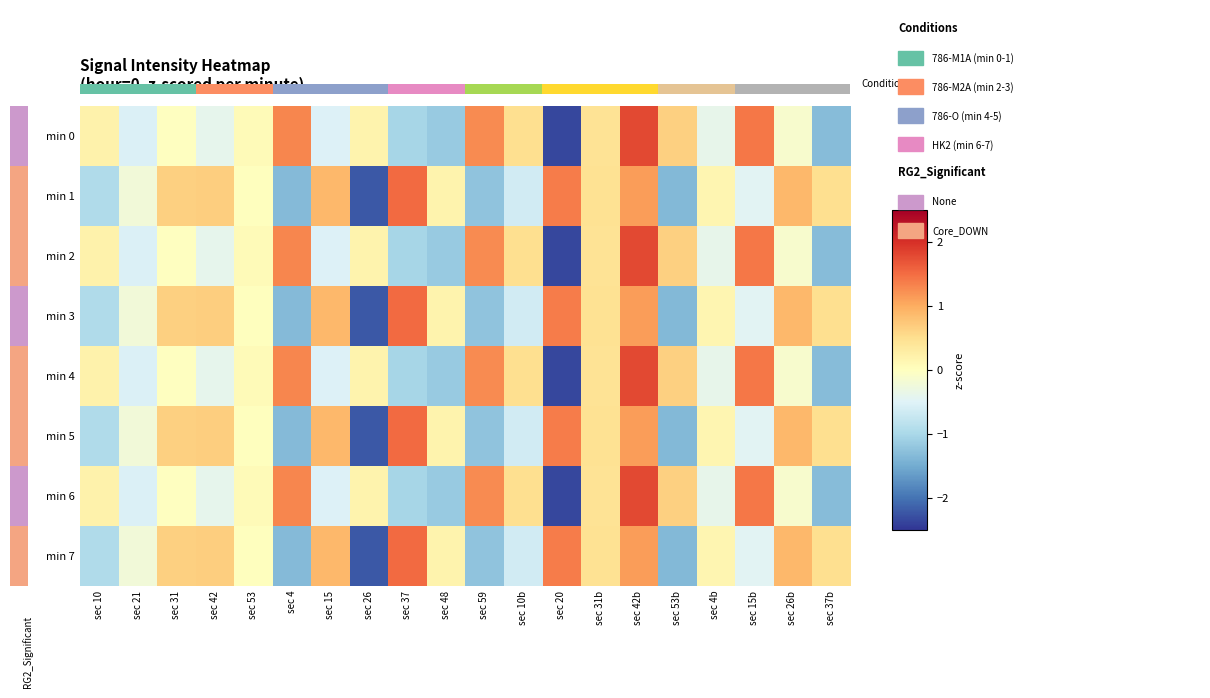

Reading right to left, list all the values displayed in this chart.

min 0: sec 37b=-1.3	sec 26b=-0.1	sec 15b=1.4	sec 4b=-0.4	sec 53b=0.6	sec 42b=1.8	sec 31b=0.4	sec 20=-2.4	sec 10b=0.5	sec 59=1.3	sec 48=-1.2	sec 37=-1.0	sec 26=0.2	sec 15=-0.5	sec 4=1.3	sec 53=0.1	sec 42=-0.4	sec 31=-0.0	sec 21=-0.5	sec 10=0.2
min 1: sec 37b=0.5	sec 26b=0.9	sec 15b=-0.5	sec 4b=0.2	sec 53b=-1.4	sec 42b=1.1	sec 31b=0.5	sec 20=1.4	sec 10b=-0.6	sec 59=-1.2	sec 48=0.2	sec 37=1.5	sec 26=-2.2	sec 15=0.9	sec 4=-1.3	sec 53=0.0	sec 42=0.7	sec 31=0.7	sec 21=-0.2	sec 10=-0.9
min 2: sec 37b=-1.3	sec 26b=-0.1	sec 15b=1.4	sec 4b=-0.4	sec 53b=0.6	sec 42b=1.8	sec 31b=0.4	sec 20=-2.4	sec 10b=0.5	sec 59=1.3	sec 48=-1.2	sec 37=-1.0	sec 26=0.2	sec 15=-0.5	sec 4=1.3	sec 53=0.1	sec 42=-0.4	sec 31=-0.0	sec 21=-0.5	sec 10=0.2
min 3: sec 37b=0.5	sec 26b=0.9	sec 15b=-0.5	sec 4b=0.2	sec 53b=-1.4	sec 42b=1.1	sec 31b=0.5	sec 20=1.4	sec 10b=-0.6	sec 59=-1.2	sec 48=0.2	sec 37=1.5	sec 26=-2.2	sec 15=0.9	sec 4=-1.3	sec 53=0.0	sec 42=0.7	sec 31=0.7	sec 21=-0.2	sec 10=-0.9
min 4: sec 37b=-1.3	sec 26b=-0.1	sec 15b=1.4	sec 4b=-0.4	sec 53b=0.6	sec 42b=1.8	sec 31b=0.4	sec 20=-2.4	sec 10b=0.5	sec 59=1.3	sec 48=-1.2	sec 37=-1.0	sec 26=0.2	sec 15=-0.5	sec 4=1.3	sec 53=0.1	sec 42=-0.4	sec 31=-0.0	sec 21=-0.5	sec 10=0.2
min 5: sec 37b=0.5	sec 26b=0.9	sec 15b=-0.5	sec 4b=0.2	sec 53b=-1.4	sec 42b=1.1	sec 31b=0.5	sec 20=1.4	sec 10b=-0.6	sec 59=-1.2	sec 48=0.2	sec 37=1.5	sec 26=-2.2	sec 15=0.9	sec 4=-1.3	sec 53=0.0	sec 42=0.7	sec 31=0.7	sec 21=-0.2	sec 10=-0.9
min 6: sec 37b=-1.3	sec 26b=-0.1	sec 15b=1.4	sec 4b=-0.4	sec 53b=0.6	sec 42b=1.8	sec 31b=0.4	sec 20=-2.4	sec 10b=0.5	sec 59=1.3	sec 48=-1.2	sec 37=-1.0	sec 26=0.2	sec 15=-0.5	sec 4=1.3	sec 53=0.1	sec 42=-0.4	sec 31=-0.0	sec 21=-0.5	sec 10=0.2
min 7: sec 37b=0.5	sec 26b=0.9	sec 15b=-0.5	sec 4b=0.2	sec 53b=-1.4	sec 42b=1.1	sec 31b=0.5	sec 20=1.4	sec 10b=-0.6	sec 59=-1.2	sec 48=0.2	sec 37=1.5	sec 26=-2.2	sec 15=0.9	sec 4=-1.3	sec 53=0.0	sec 42=0.7	sec 31=0.7	sec 21=-0.2	sec 10=-0.9